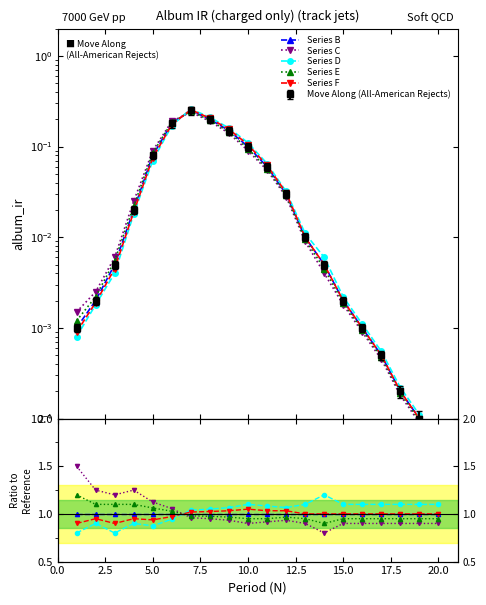

What is the value of the Series C point at the 8th from the left?

0.9